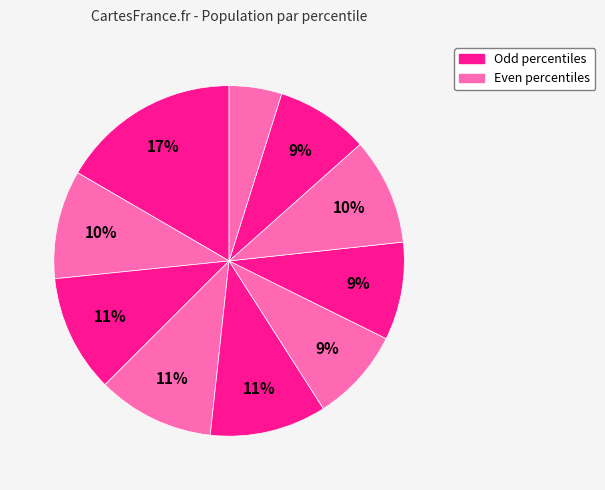

Is there any slice that represents more than half of the pie?

No